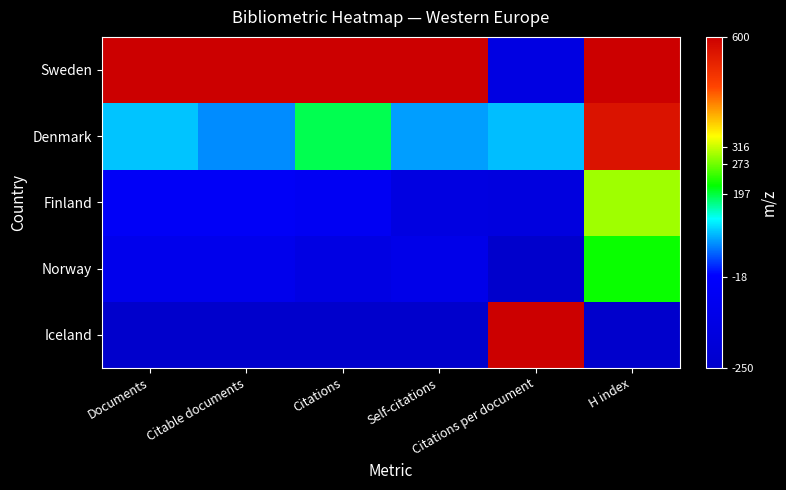

What is the spread (max minus min) of values at H index?

850.0